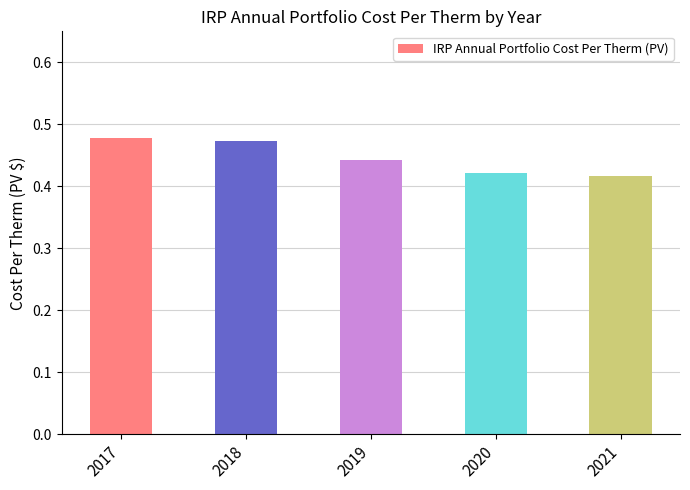

True or false: the data shows 0.2 at 2017.

False